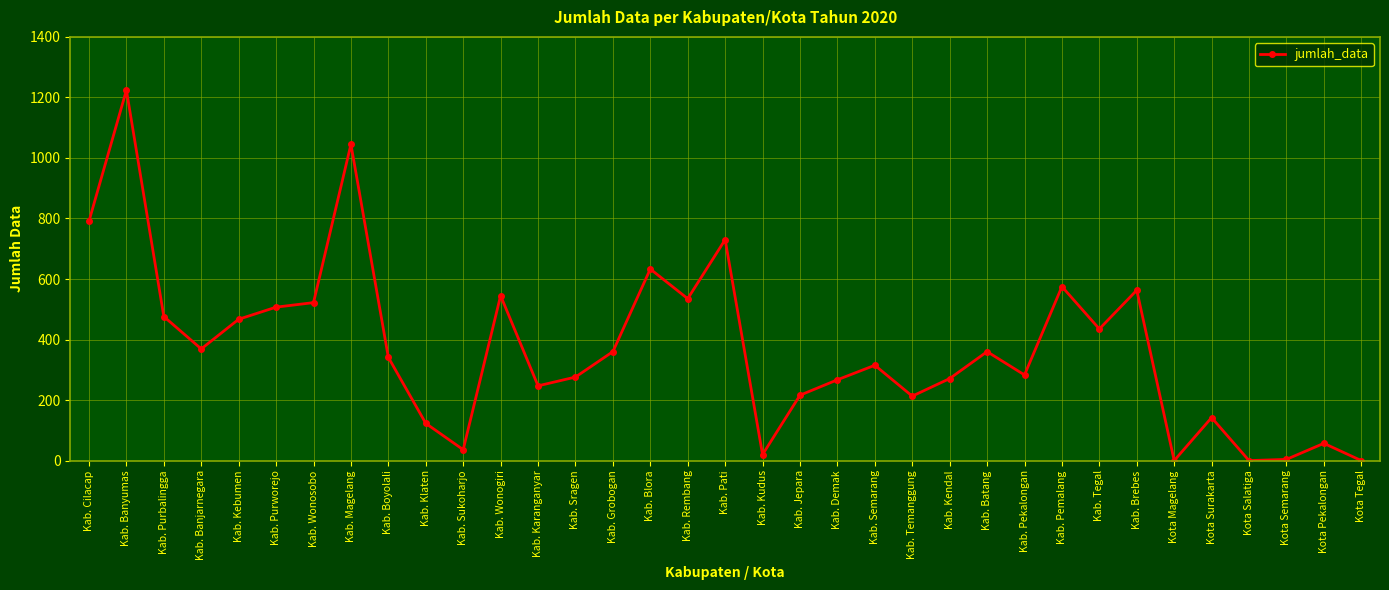

Which category has the highest value across all series?

Kab. Banyumas